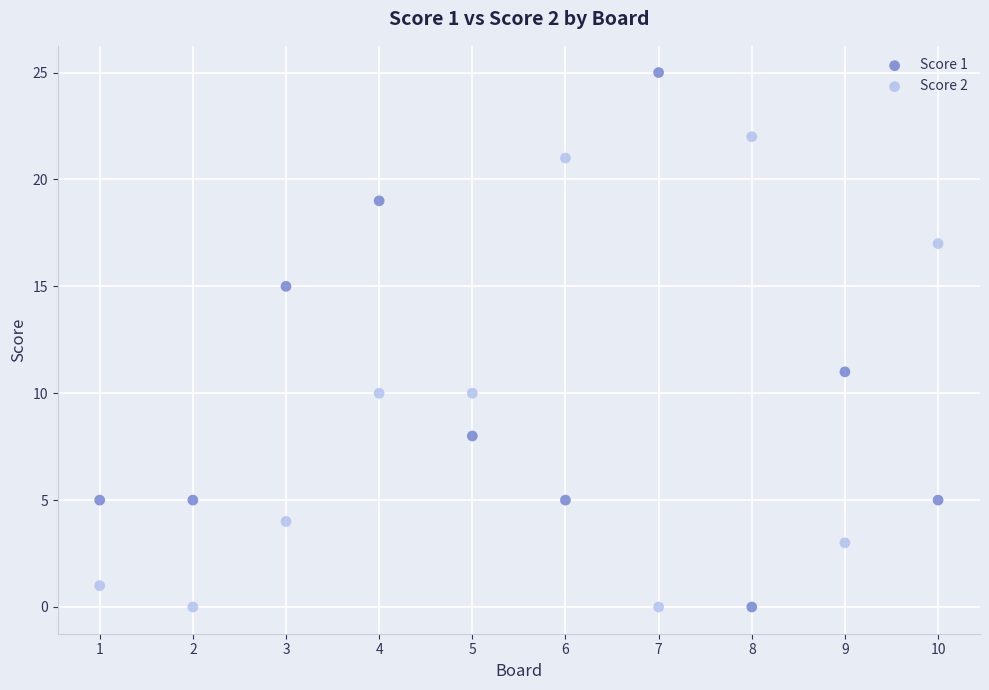

What are all the series names shown in the legend?

Score 1, Score 2